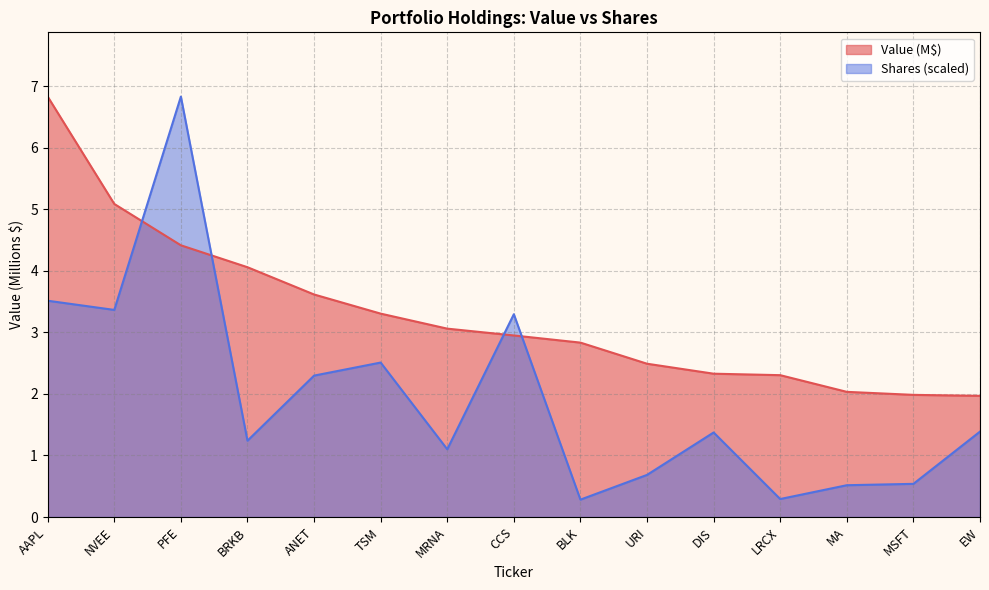

Is the value of Value at BLK greater than the value of Shares or principal amount at ANET?

Yes